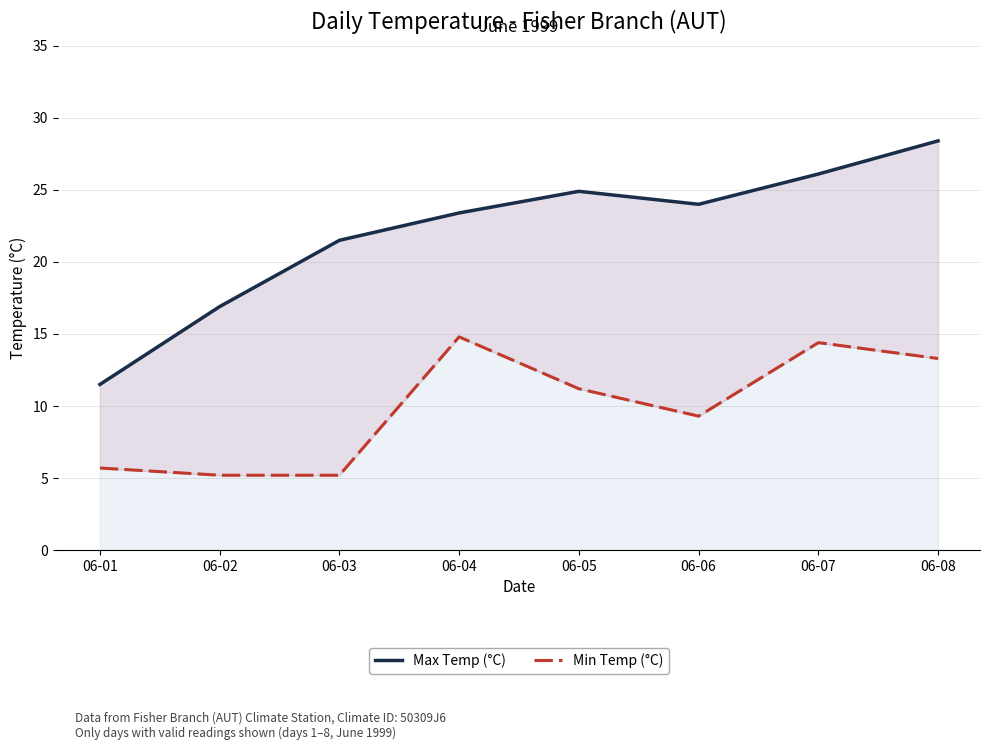

What is the difference between the highest and lowest values at 06-04?

8.6